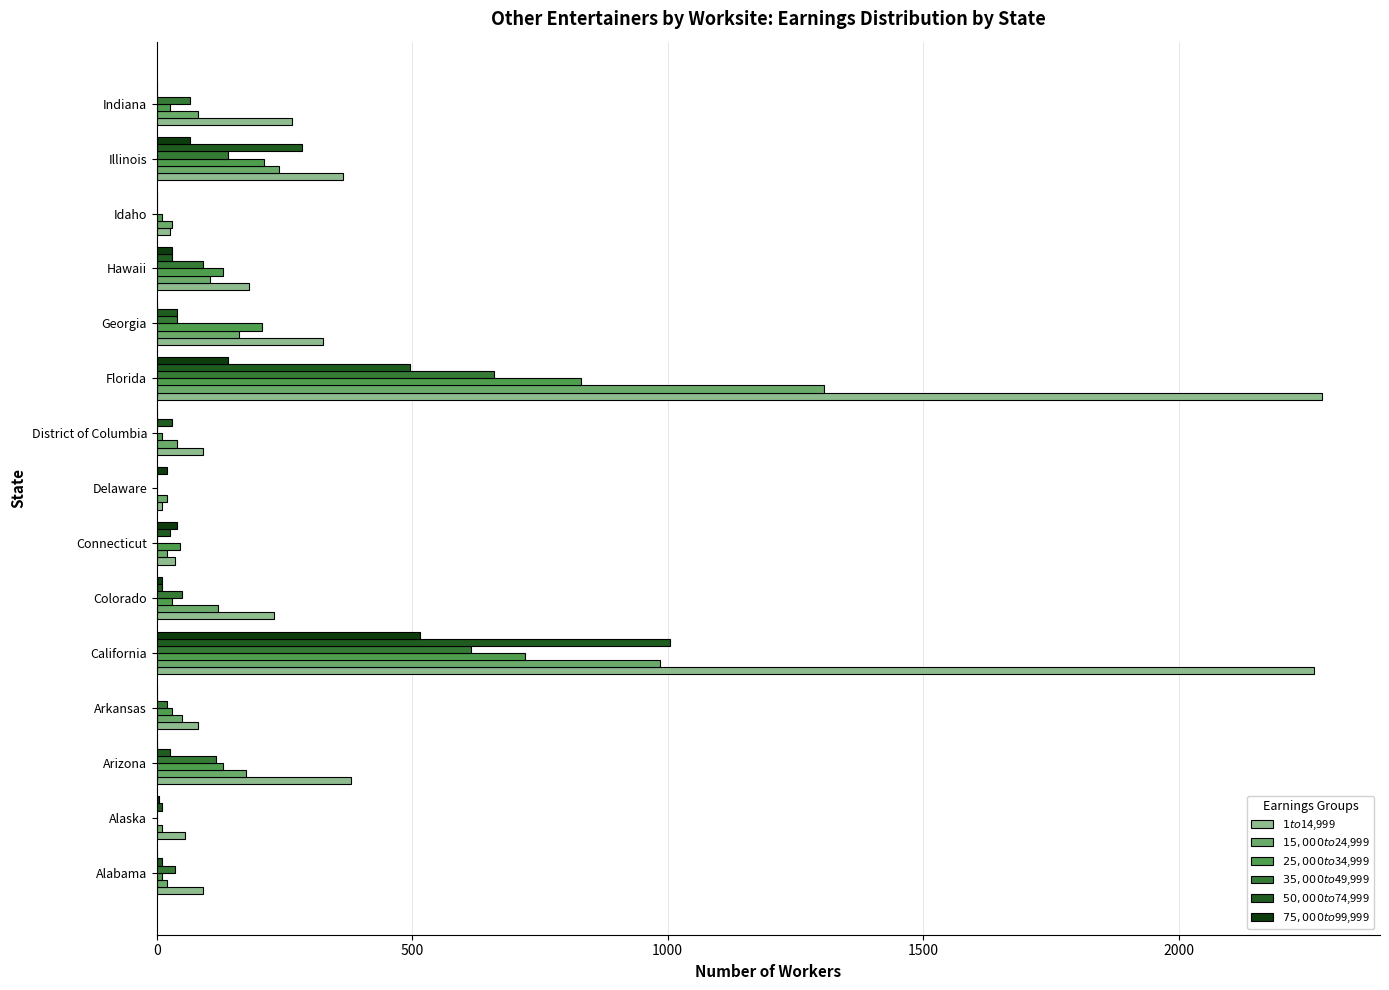

Which category has the highest value in the $35,000 to $49,999 series?

Florida